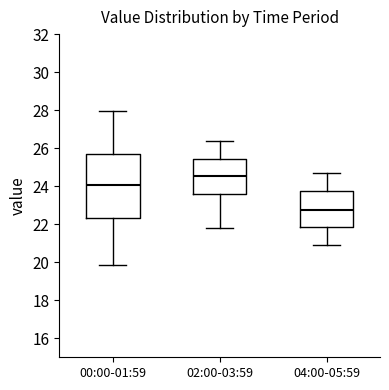

Reading left to right, read every box against the y-axis: the position of its median line, the range the box covers, and the ends of its whiskers. The values are not printed on the chart, so give them approximately, as read against the axis.

00:00-01:59: median 24.0, box 22.4 to 25.6, whiskers 19.8 to 28.0
02:00-03:59: median 24.6, box 23.6 to 25.4, whiskers 21.8 to 26.4
04:00-05:59: median 22.8, box 21.8 to 23.8, whiskers 21.0 to 24.8